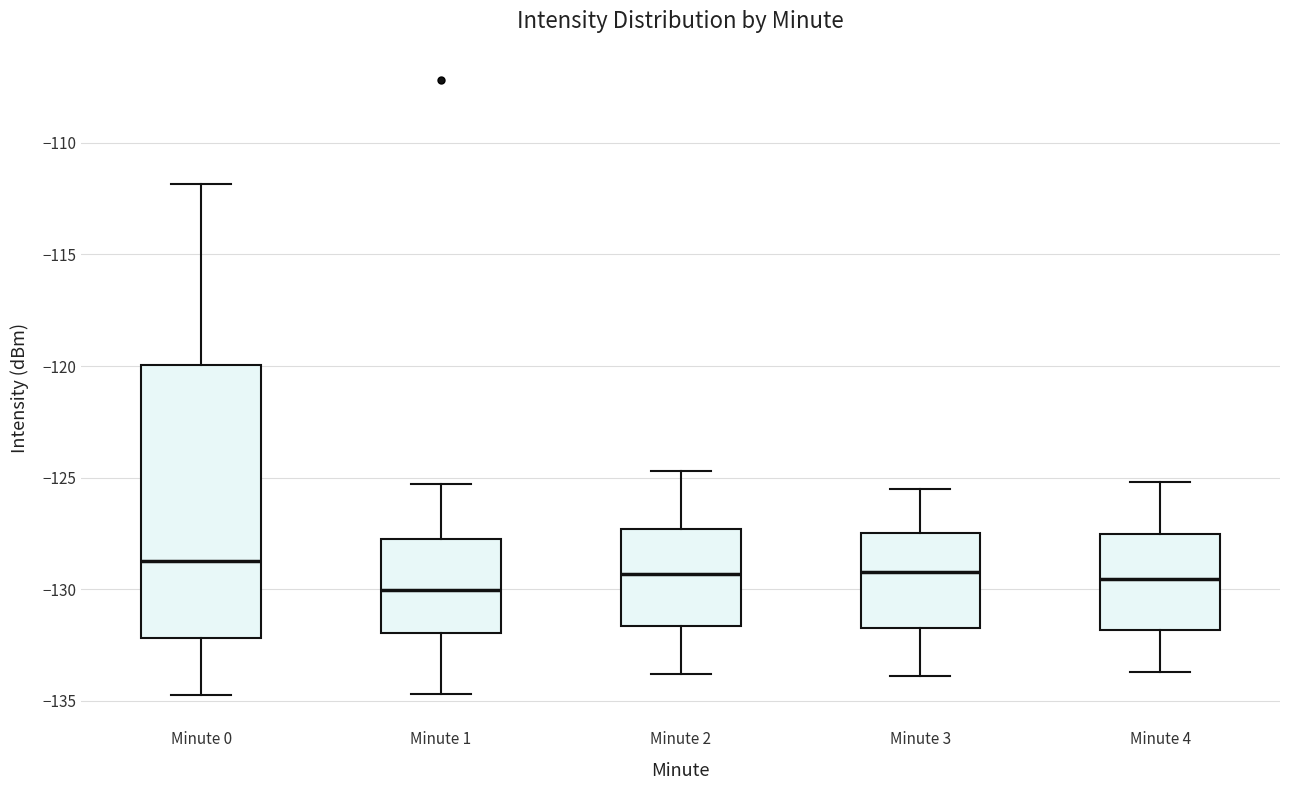

Reading left to right, transcribe this box plot: for each box, give where its median line is, the range the box spans, and where its two whiskers end, as read against the y-axis. The values are not printed on the chart, so give them approximately, as read against the axis.

Minute 0: median -129.0, box -132.0 to -120.0, whiskers -135.0 to -112.0
Minute 1: median -130.0, box -132.0 to -127.5, whiskers -134.5 to -125.5
Minute 2: median -129.5, box -131.5 to -127.5, whiskers -134.0 to -124.5
Minute 3: median -129.0, box -131.5 to -127.5, whiskers -134.0 to -125.5
Minute 4: median -129.5, box -132.0 to -127.5, whiskers -133.5 to -125.0